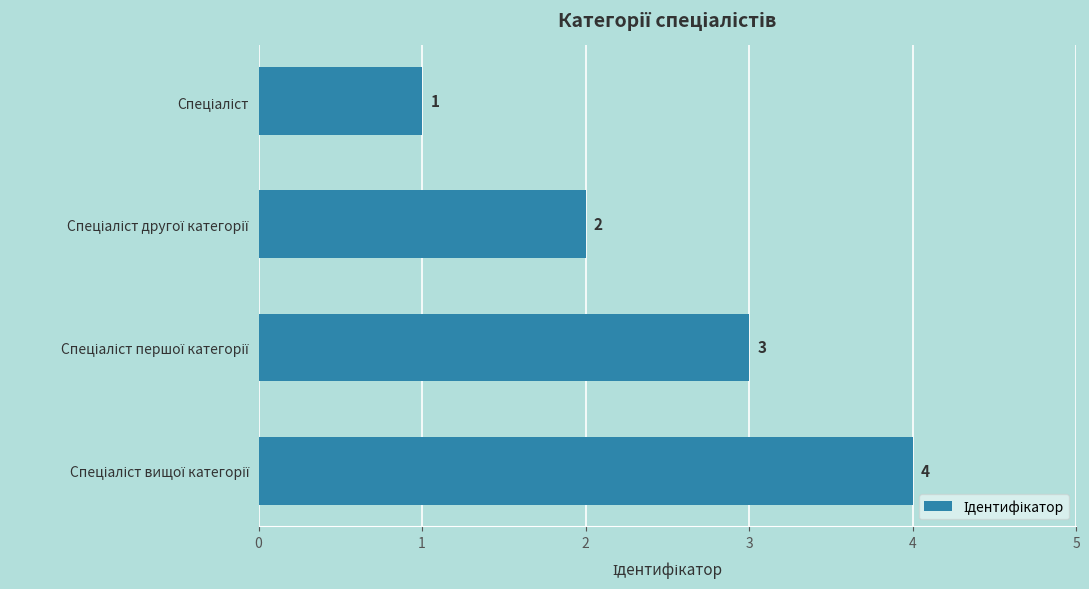

Does the chart contain stacked bars?

No